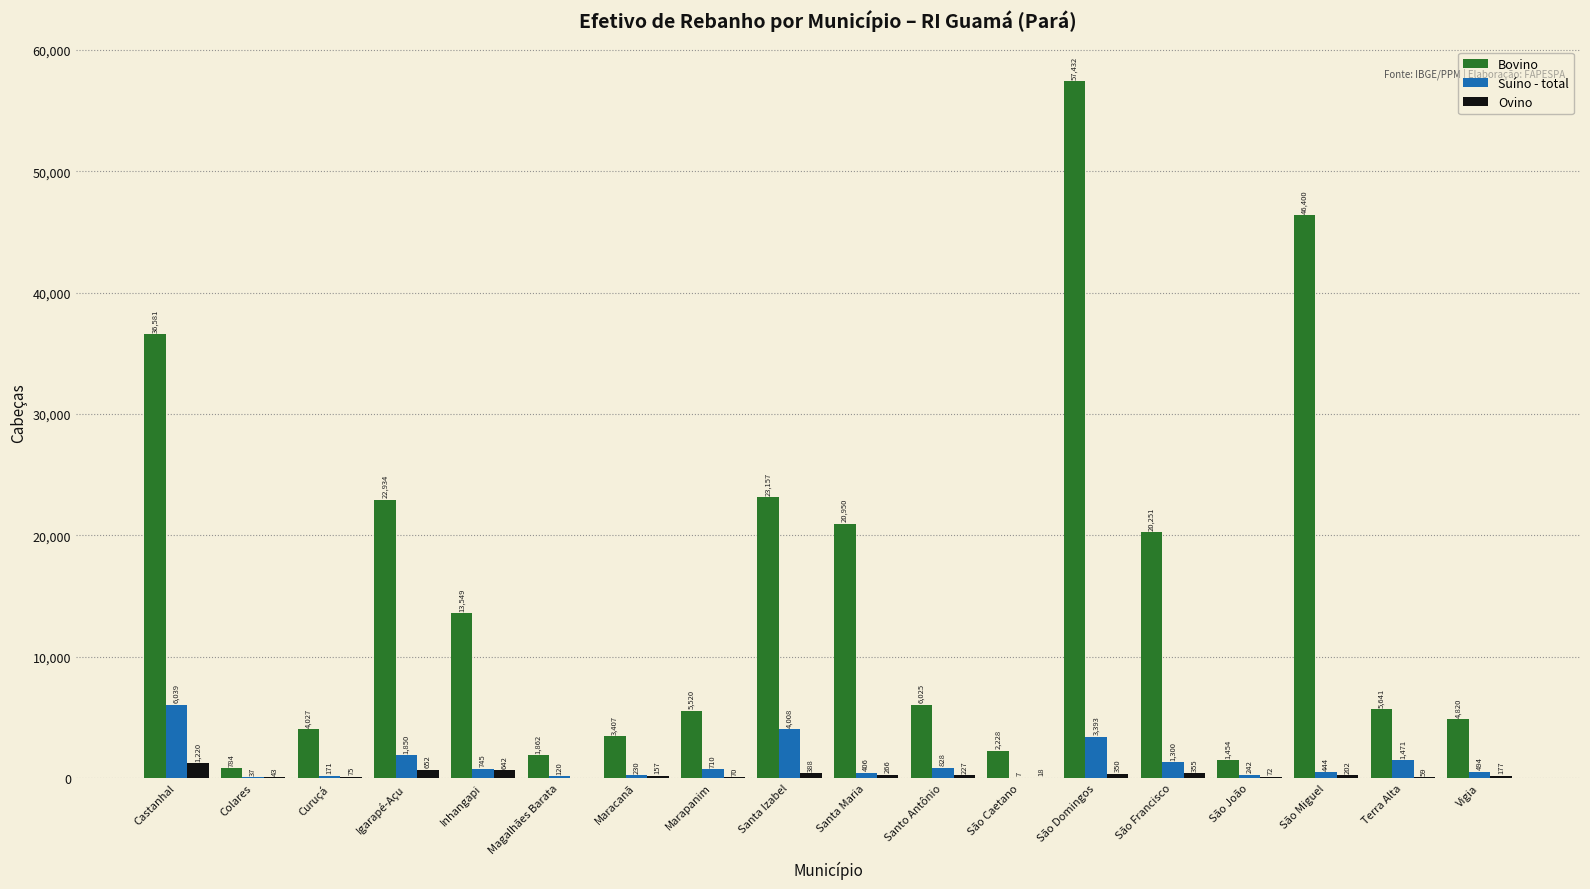

Reading left to right, what are all the values shown in this chart?

Bovino: Castanhal=36581	Colares=784	Curuçá=4027	Igarapé-Açu=22934	Inhangapi=13549	Magalhães Barata=1862	Maracanã=3407	Marapanim=5520	Santa Izabel=23157	Santa Maria=20950	Santo Antônio=6025	São Caetano=2228	São Domingos=57432	São Francisco=20251	São João=1454	São Miguel=46400	Terra Alta=5641	Vigia=4820
Suíno - total: Castanhal=6039	Colares=37	Curuçá=171	Igarapé-Açu=1850	Inhangapi=745	Magalhães Barata=120	Maracanã=230	Marapanim=710	Santa Izabel=4008	Santa Maria=406	Santo Antônio=828	São Caetano=7	São Domingos=3393	São Francisco=1300	São João=242	São Miguel=444	Terra Alta=1471	Vigia=494
Ovino: Castanhal=1220	Colares=43	Curuçá=75	Igarapé-Açu=652	Inhangapi=642	Magalhães Barata=0	Maracanã=157	Marapanim=70	Santa Izabel=388	Santa Maria=266	Santo Antônio=227	São Caetano=18	São Domingos=350	São Francisco=355	São João=72	São Miguel=202	Terra Alta=59	Vigia=177